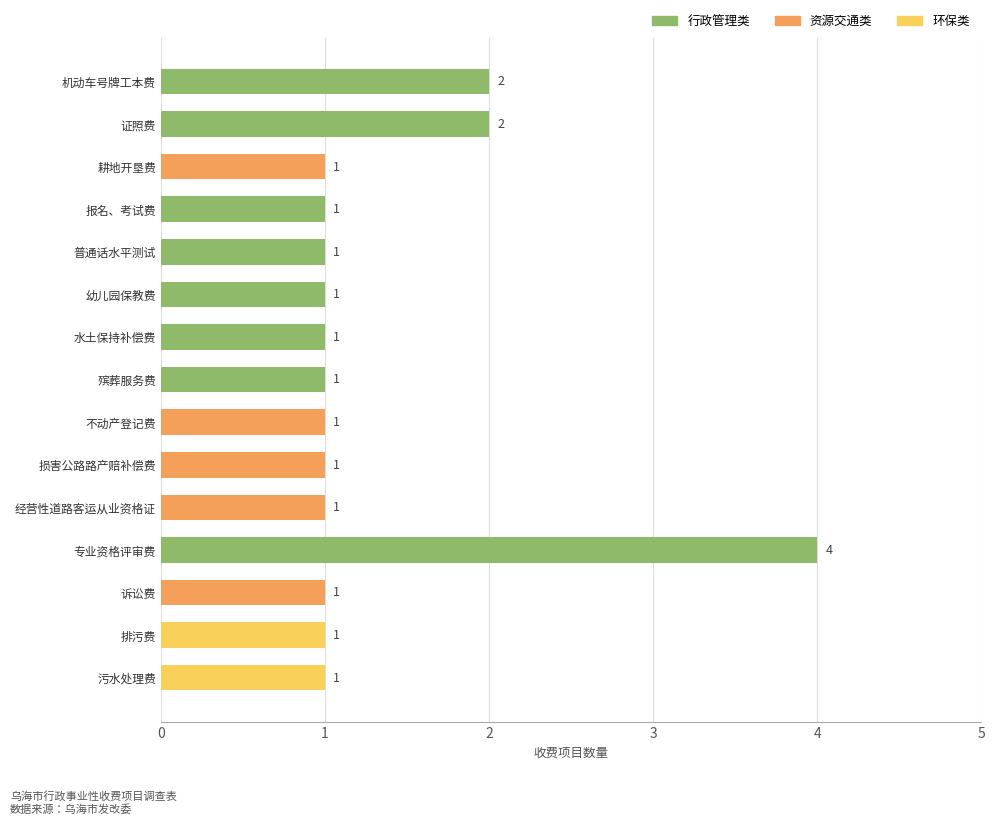

True or false: the data shows 0 at 污水处理费.

False